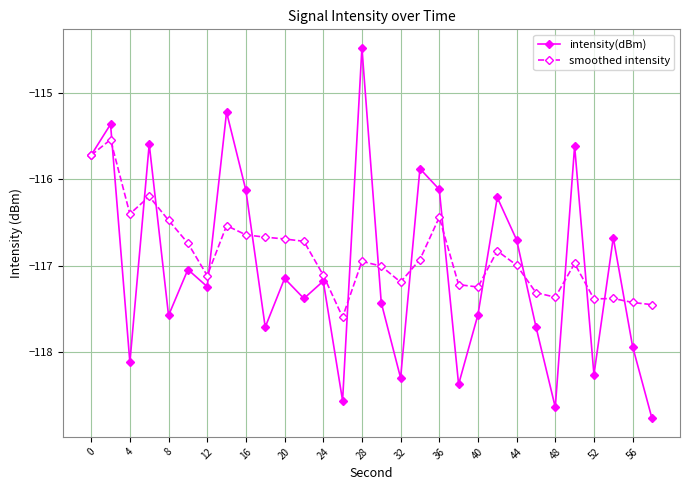

What are all the series names shown in the legend?

intensity(dBm), smoothed intensity